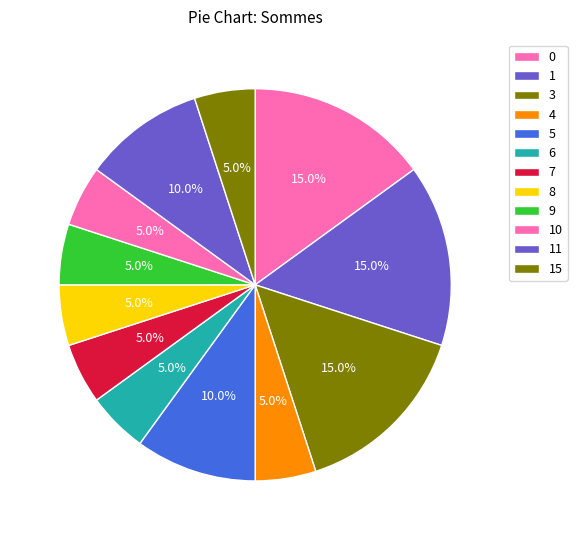

Count the number of slices in the pie.

12